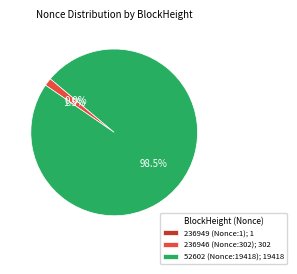

Which slice represents more than half of the pie?

52602 (Nonce:19418); 19418